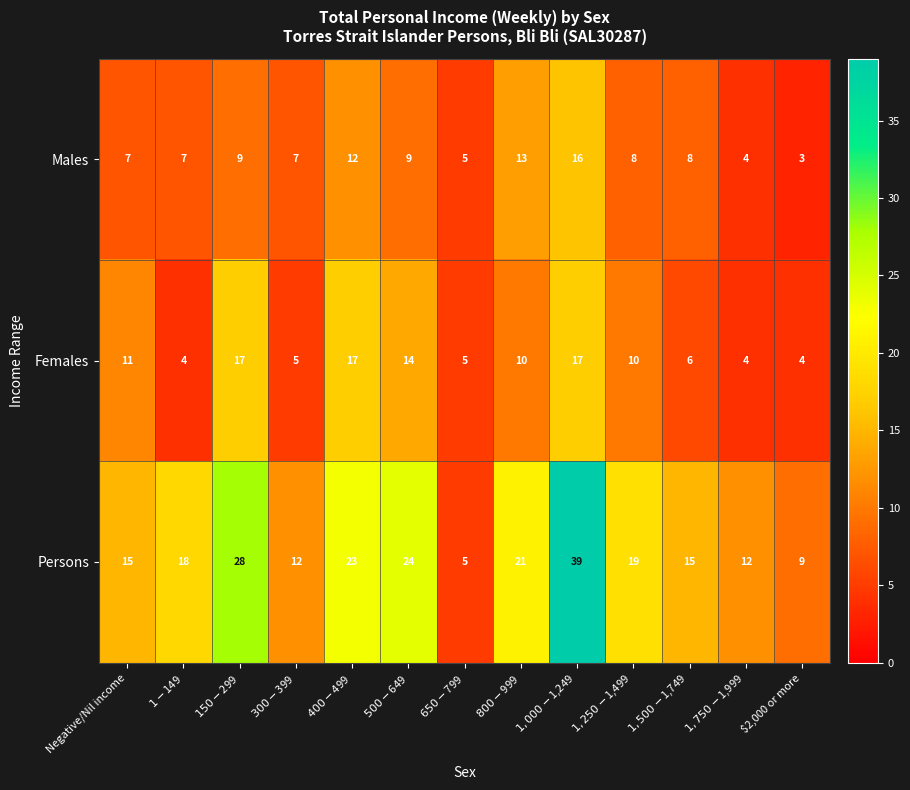

Which series has the largest total across all categories?

Persons